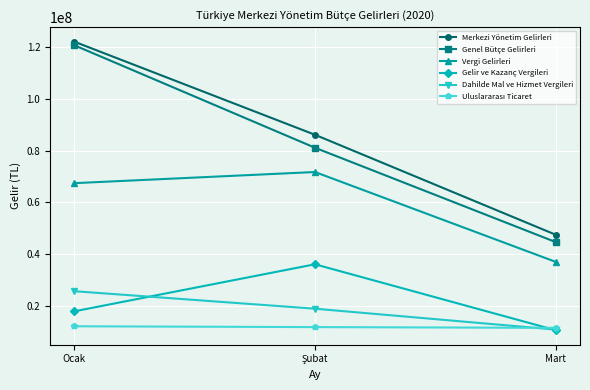

What is the maximum value shown in the chart?

122170196